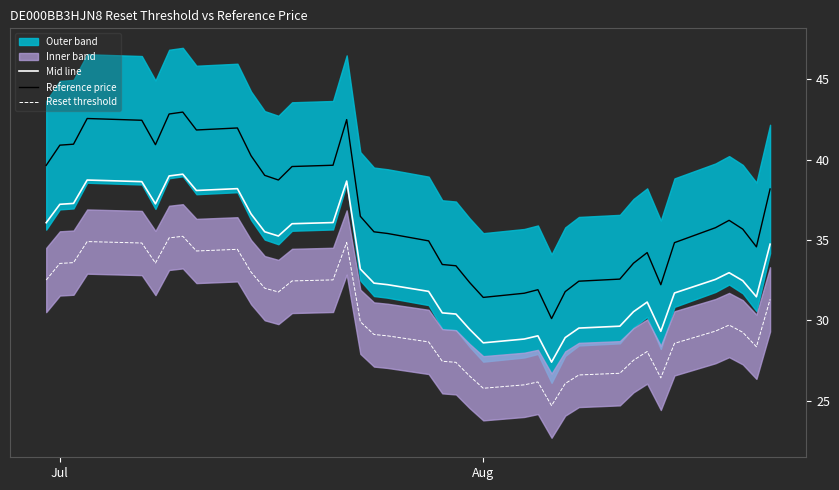

True or false: Reference price and Mid line cross at least once.

False